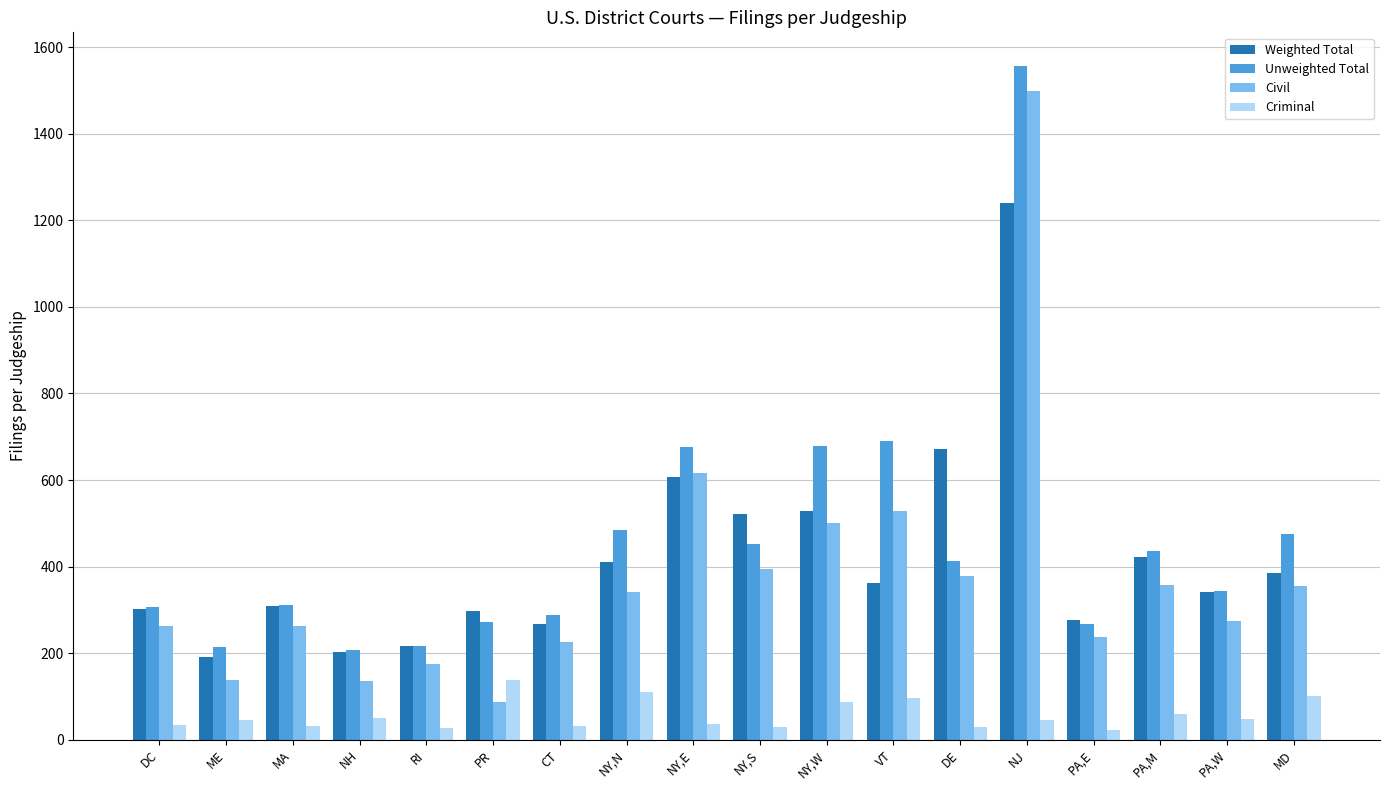

What is the highest value of the Unweighted Total series?

1556.3